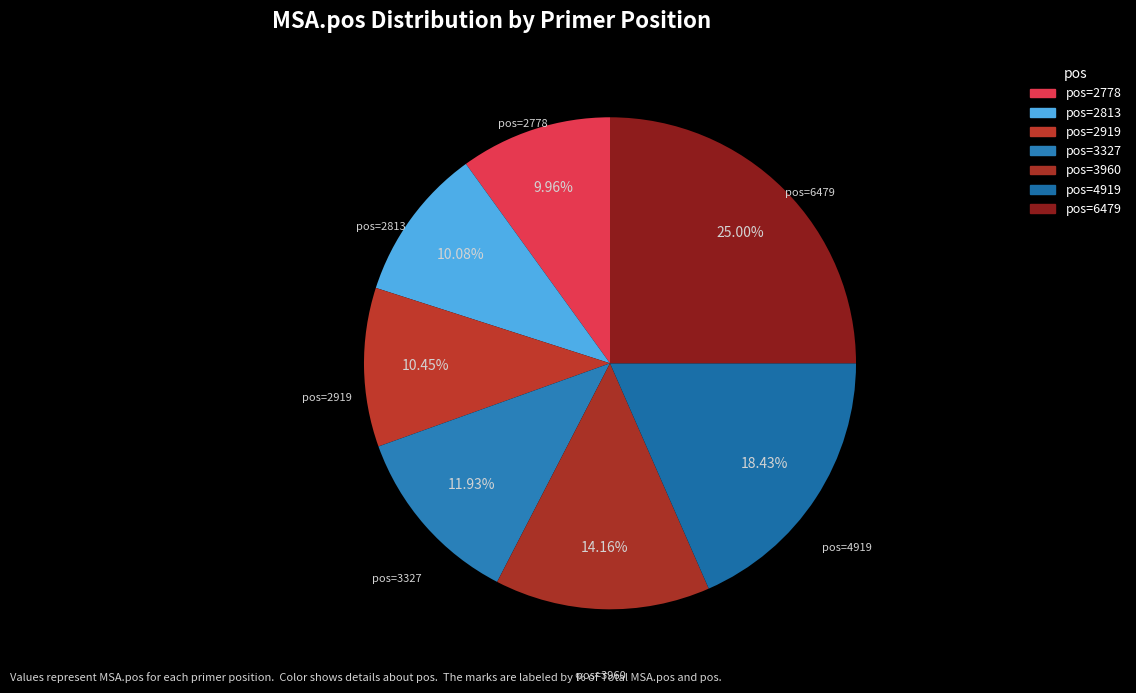

How many segments does this pie chart have?

7